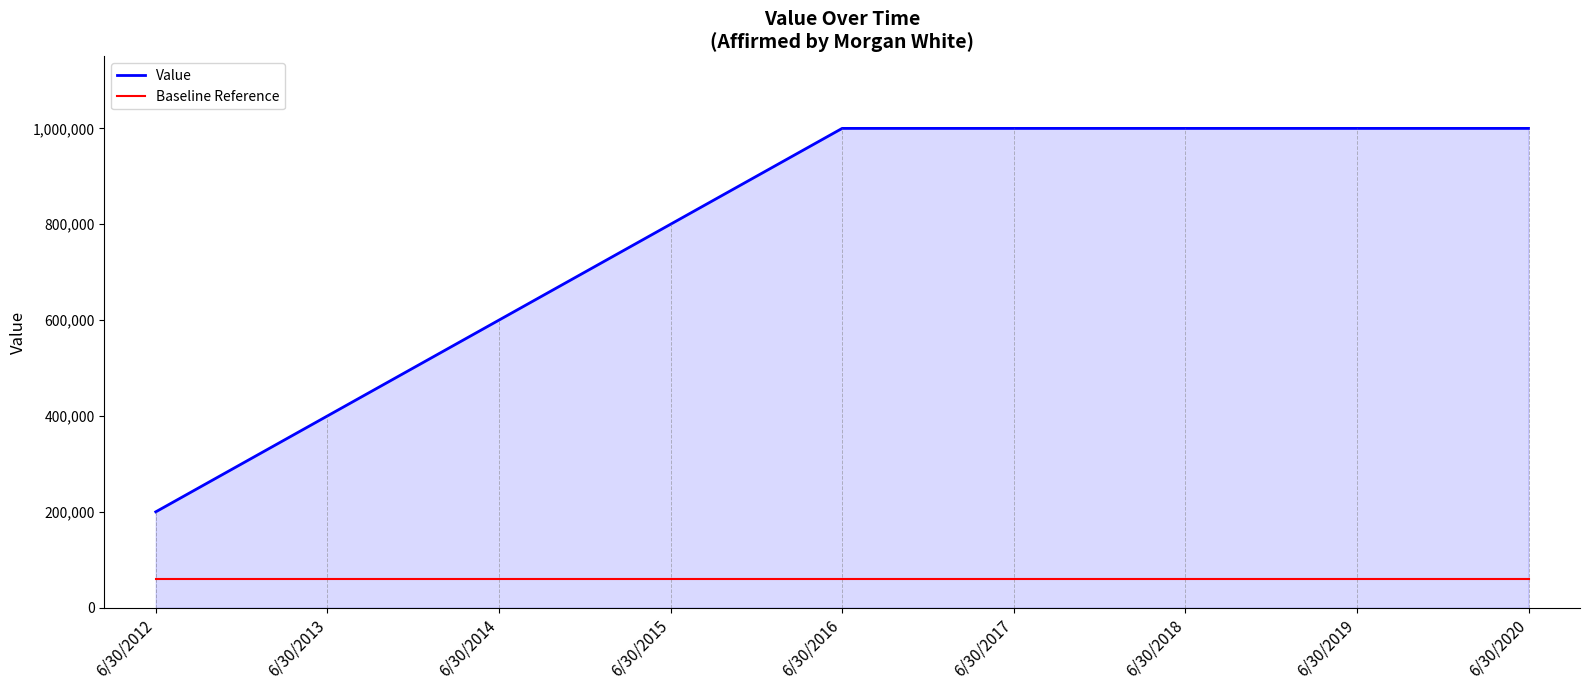

Which series has the largest range (max minus min)?

Value